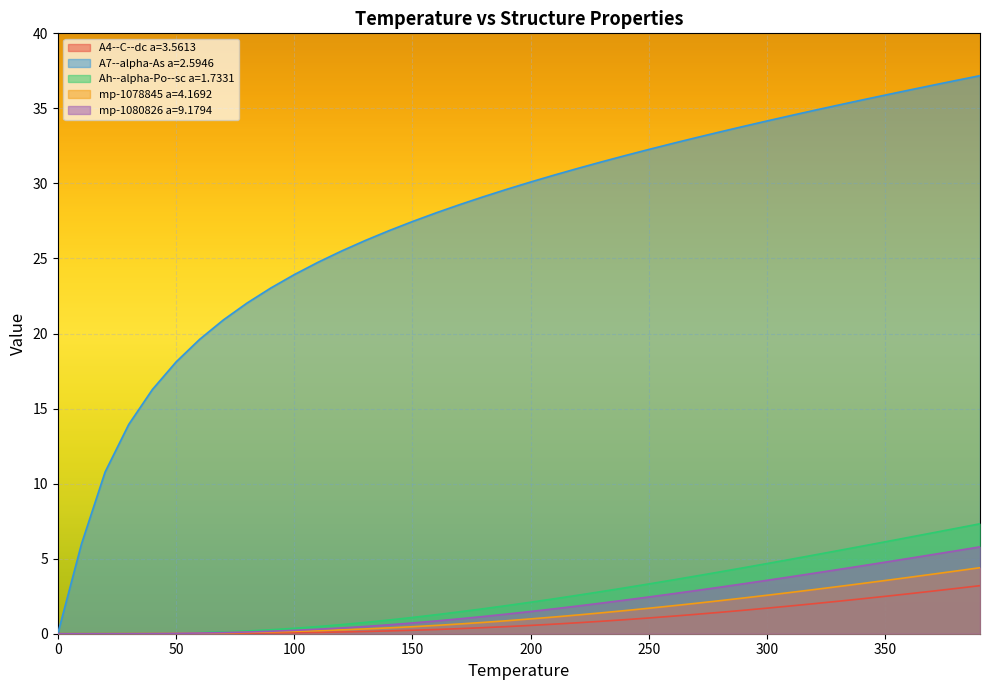

Reading left to right, transcribe all the data shown in this chart.

A4--C--dc a=3.5613: 0.0	0.0	0.0	0.0	0.0	0.0	0.0	0.0	0.0	0.0	0.1	0.1	0.1	0.1	0.2	0.2	0.3	0.3	0.4	0.5	0.6	0.6	0.7	0.8	0.9	1.0	1.2	1.3	1.4	1.6	1.7	1.9	2.0	2.2	2.3	2.5	2.7	2.8	3.0	3.2
A7--alpha-As a=2.5946: 0.0	6.0	10.8	13.9	16.3	18.1	19.6	20.9	22.0	23.0	23.9	24.7	25.5	26.2	26.8	27.5	28.0	28.6	29.1	29.6	30.1	30.6	31.0	31.4	31.9	32.3	32.7	33.1	33.4	33.8	34.2	34.5	34.9	35.2	35.6	35.9	36.2	36.5	36.9	37.2
Ah--alpha-Po--sc a=1.7331: 0.0	0.0	0.0	0.0	0.0	0.0	0.1	0.1	0.2	0.3	0.4	0.5	0.6	0.8	0.9	1.1	1.3	1.5	1.7	1.9	2.1	2.3	2.6	2.8	3.1	3.3	3.6	3.8	4.1	4.4	4.7	5.0	5.2	5.5	5.8	6.1	6.4	6.7	7.0	7.3
mp-1078845 a=4.1692: 0.0	0.0	0.0	0.0	0.0	0.0	0.0	0.1	0.1	0.1	0.2	0.2	0.3	0.3	0.4	0.5	0.6	0.7	0.8	0.9	1.0	1.1	1.3	1.4	1.5	1.7	1.9	2.0	2.2	2.4	2.6	2.8	2.9	3.1	3.3	3.5	3.8	4.0	4.2	4.4
mp-1080826 a=9.1794: 0.0	0.0	0.0	0.0	0.0	0.0	0.0	0.1	0.1	0.2	0.2	0.3	0.4	0.5	0.6	0.7	0.9	1.0	1.1	1.3	1.5	1.7	1.8	2.0	2.2	2.4	2.7	2.9	3.1	3.3	3.6	3.8	4.0	4.3	4.5	4.8	5.0	5.3	5.5	5.8